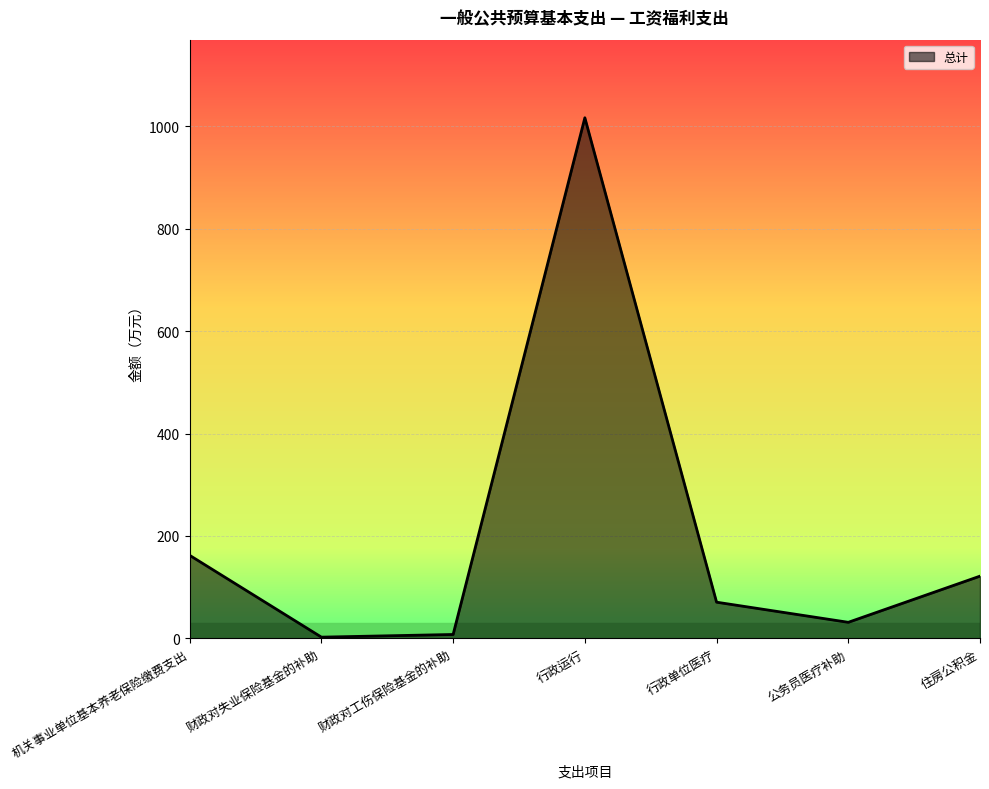

What is the maximum value shown in the chart?

1016.3